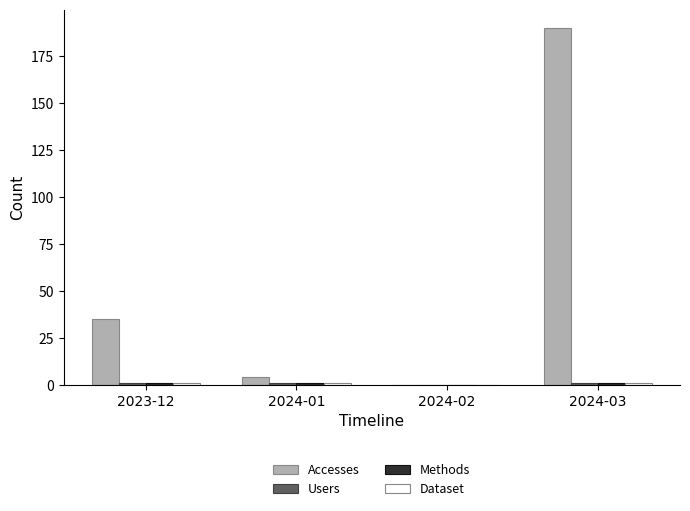

Which series changed the most between 2024-01 and 2024-03?

Accesses